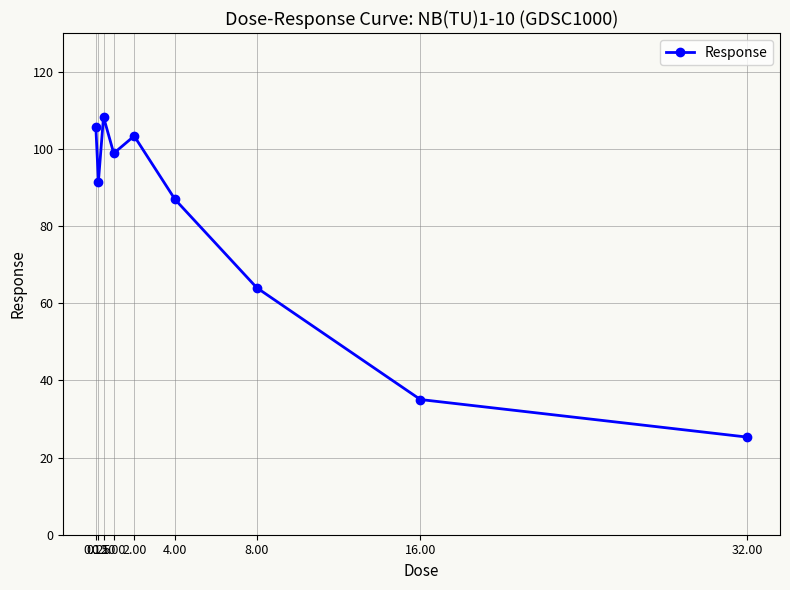

Where is the first local maximum?

0.50